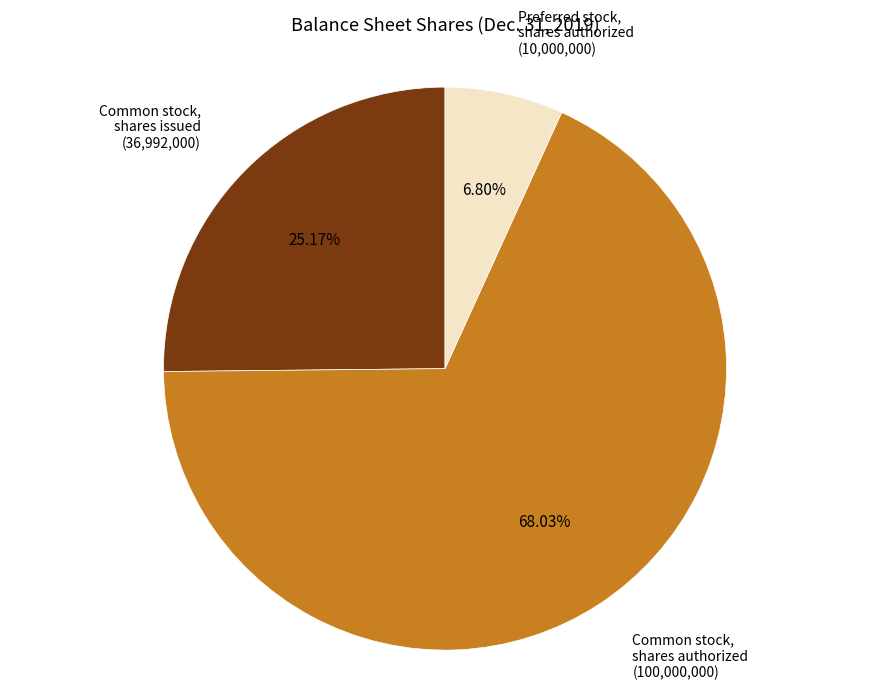

Is the sum of Preferred stock, shares authorized and Common stock, shares authorized greater than half?

Yes